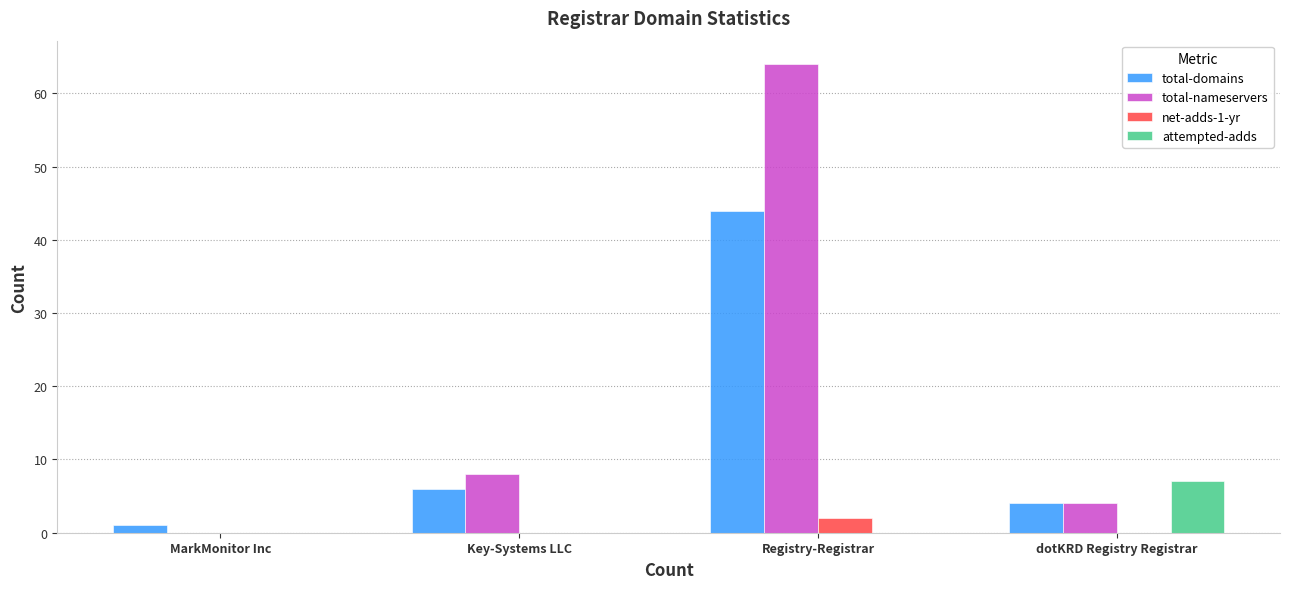

What is the maximum value shown in the chart?

64